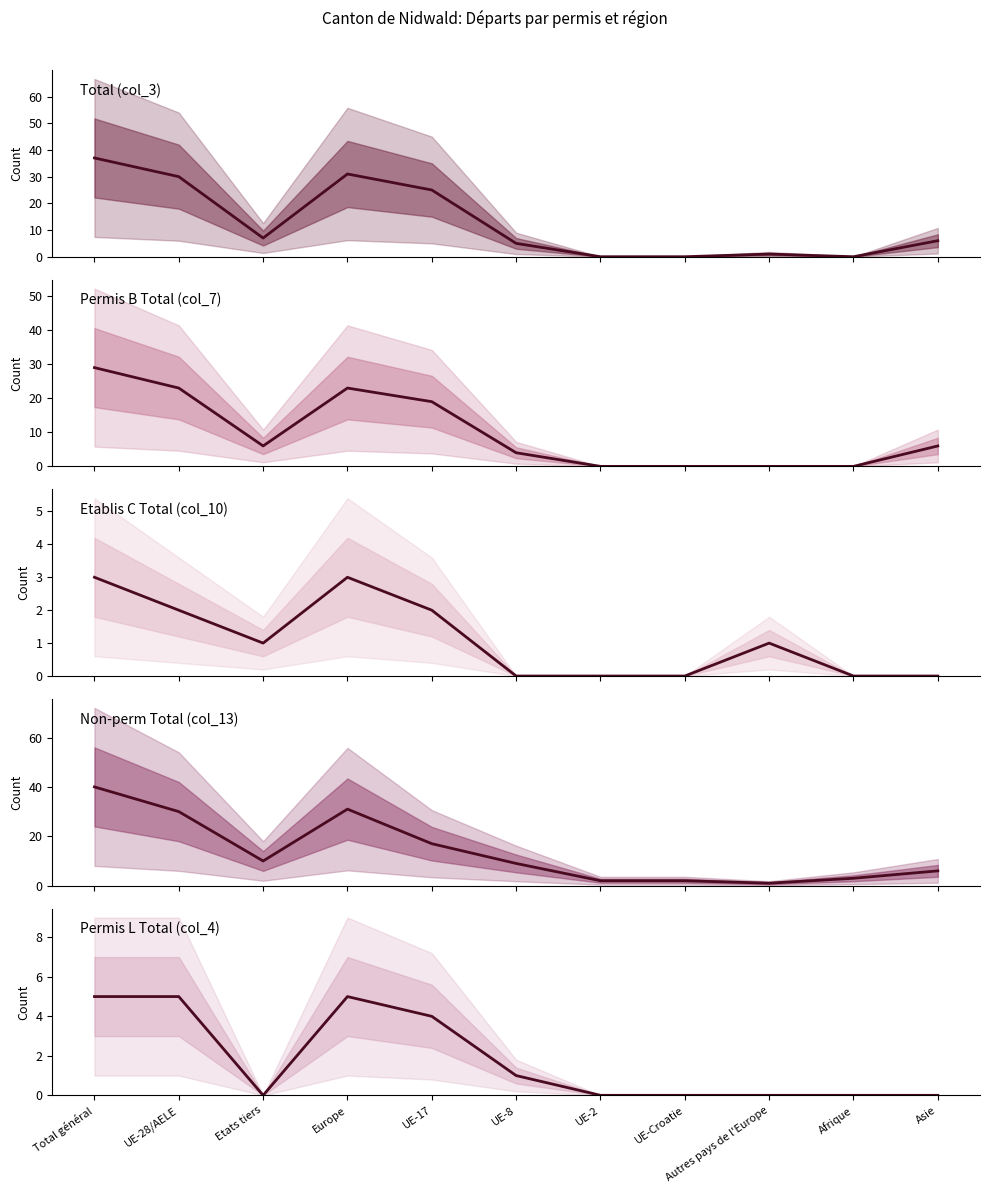

Rank the series by their maximum value, from highest to lowest.

Non-perm Total (col_13), Total (col_3), Permis B Total (col_7), Permis L Total (col_4), Etablis C Total (col_10)